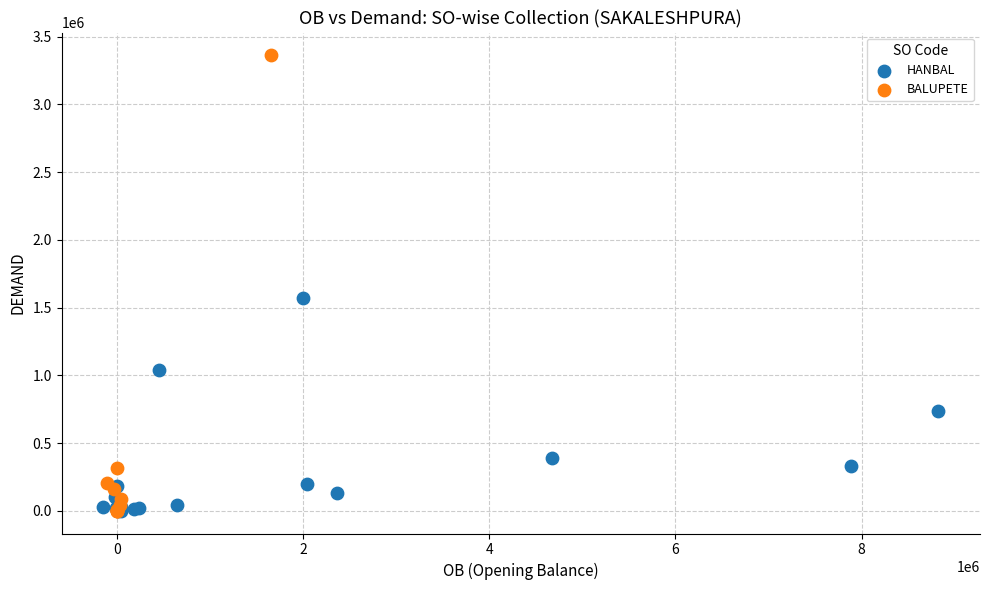

Which series reaches the maximum Y coordinate?

BALUPETE